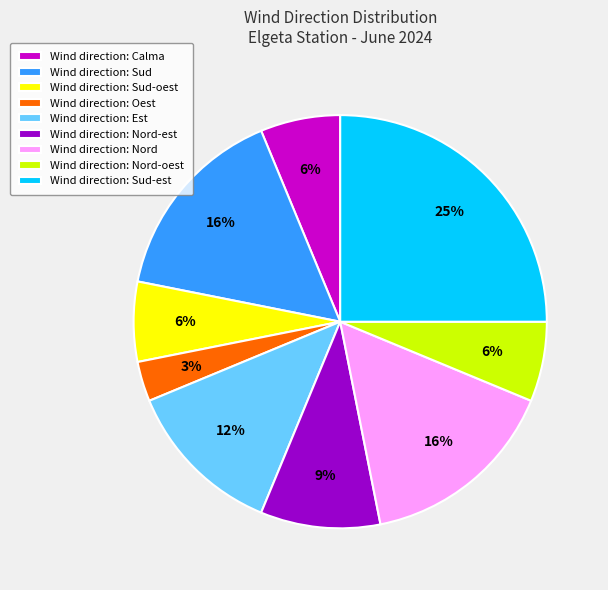

Is there a majority slice in this chart?

No